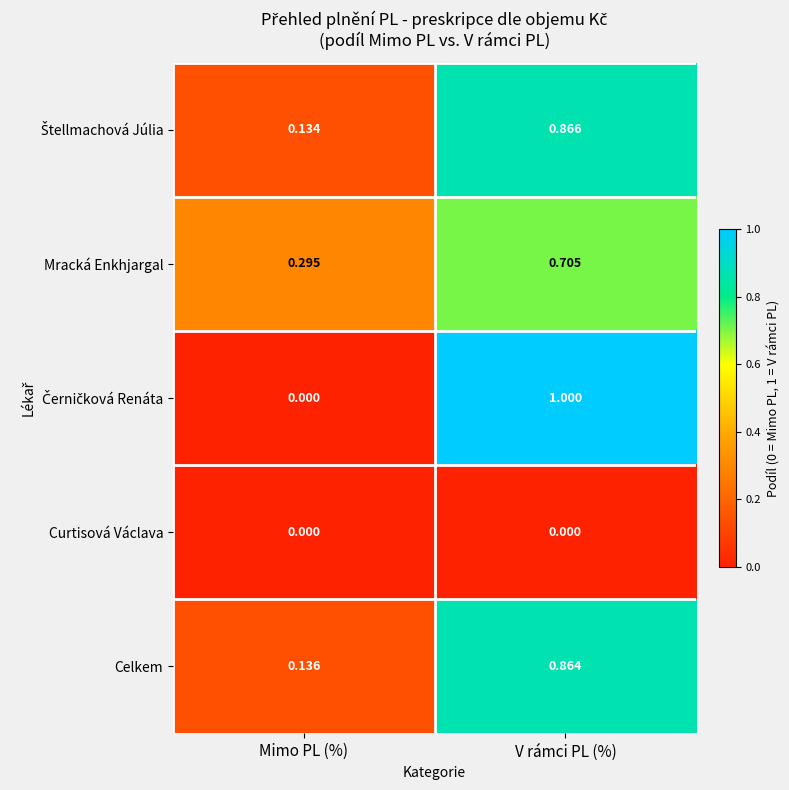

At which category does the chart reach its peak across all series?

V rámci PL (%)